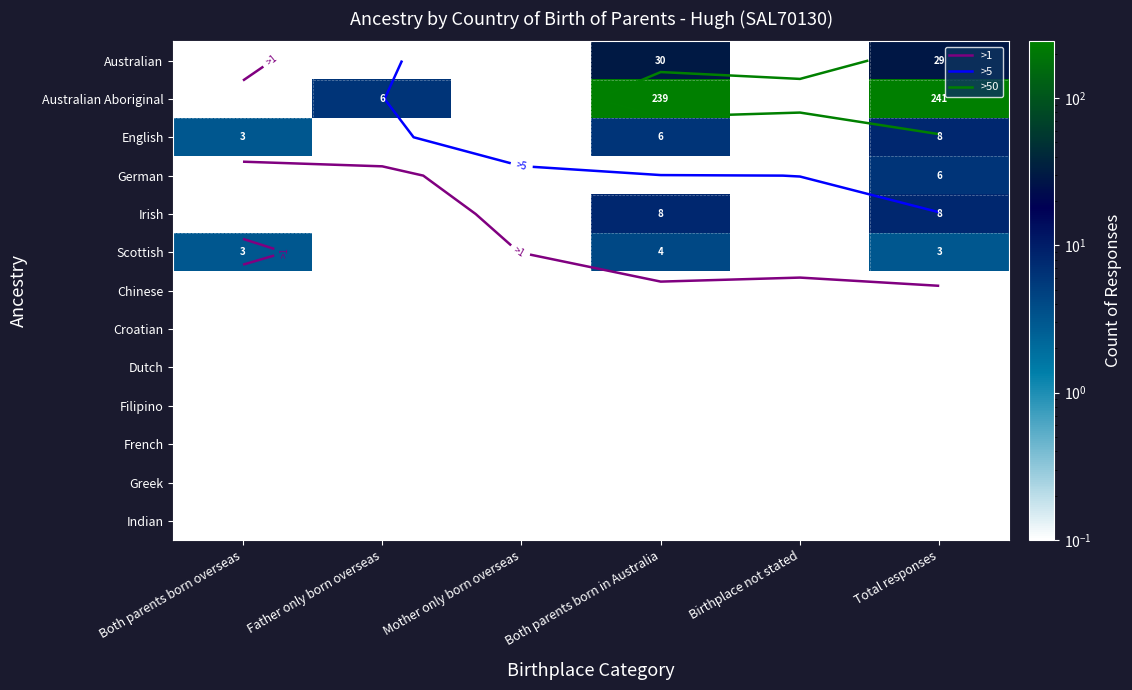

What is the total value across all series at Mother only born overseas?

1.3